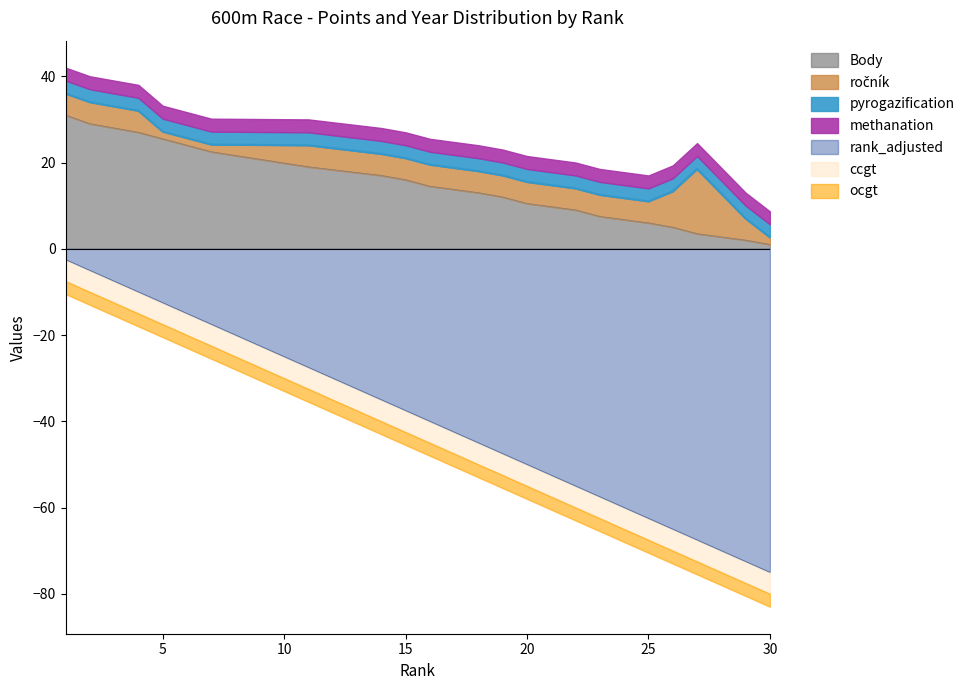

The rank_adjusted series shows -50.0 at 20. True or false?

True